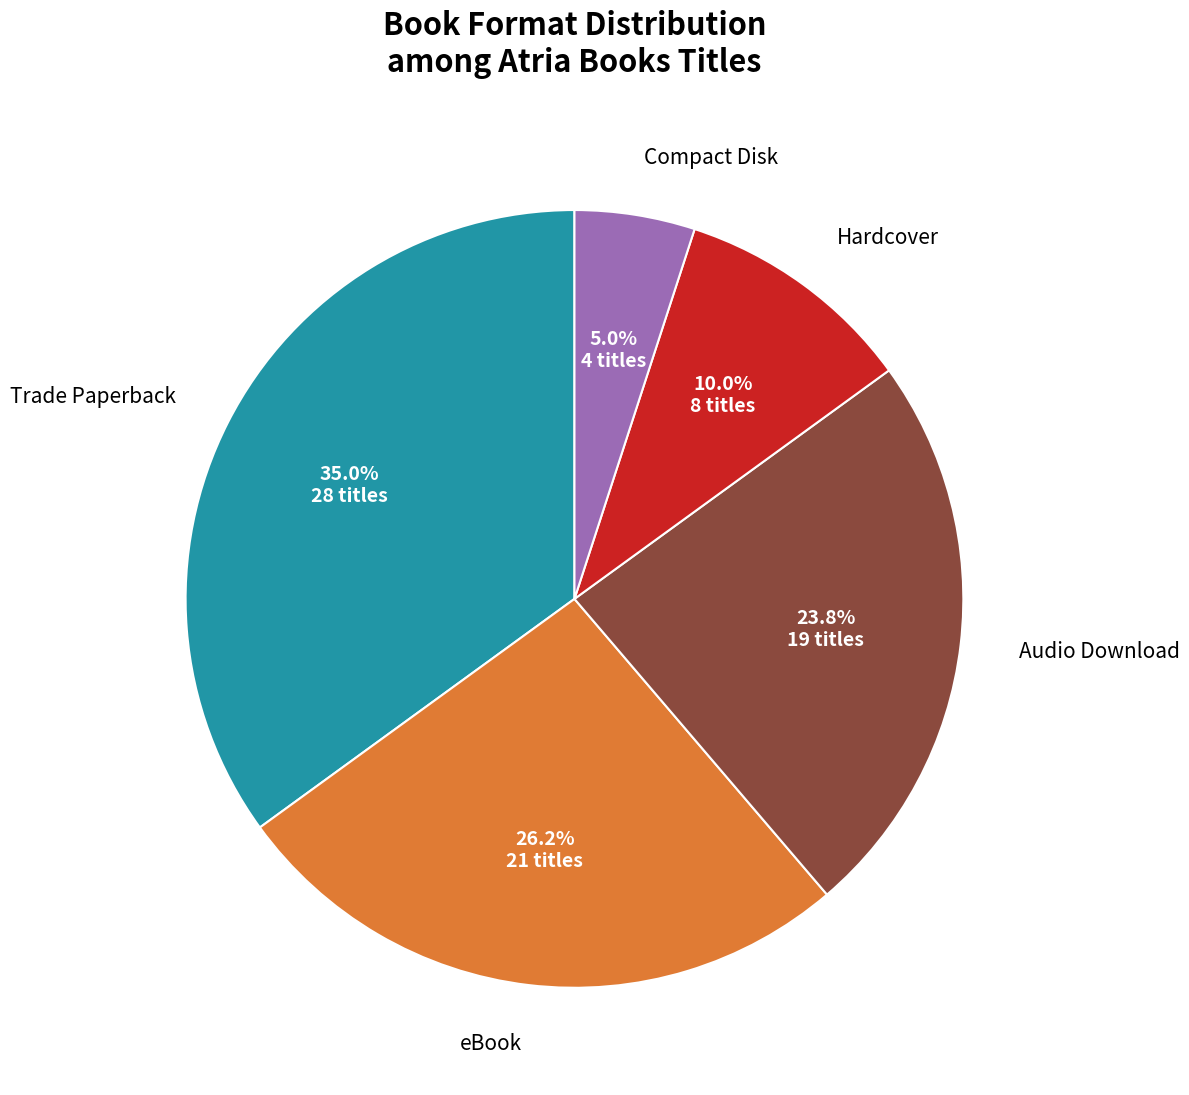

Is Compact Disk the majority of the pie?

No